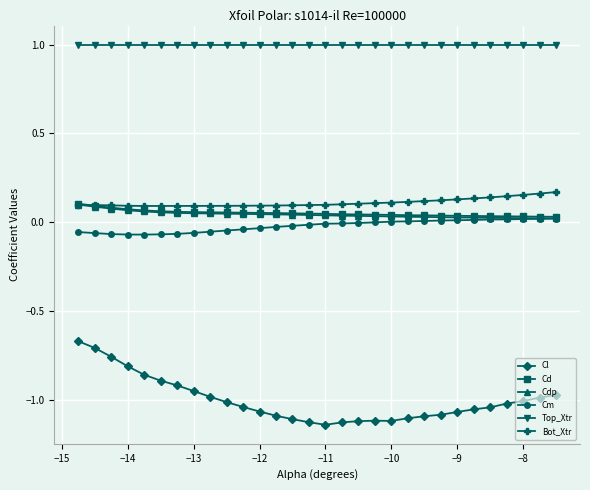

What is the greatest value displayed?

1.0